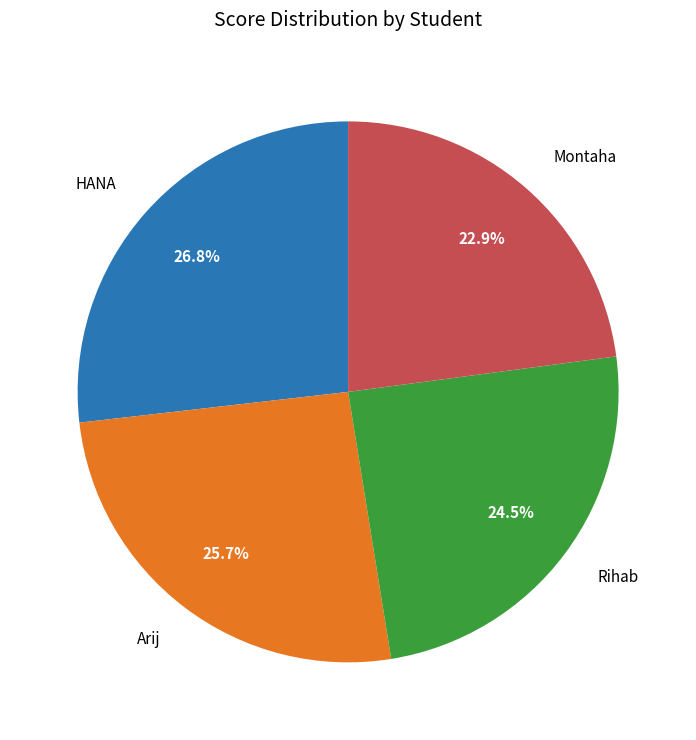

Which has a higher value, HANA or Rihab?

HANA